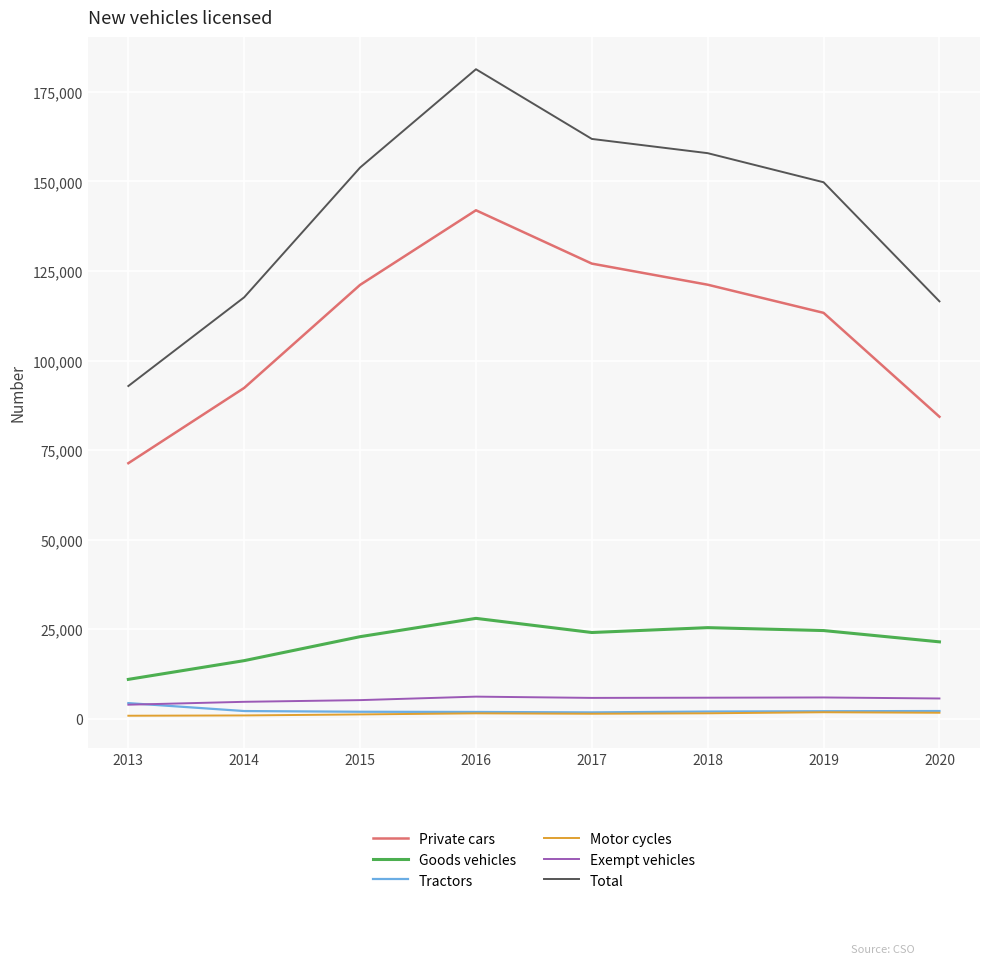

True or false: Exempt vehicles and Private cars intersect in this chart.

False